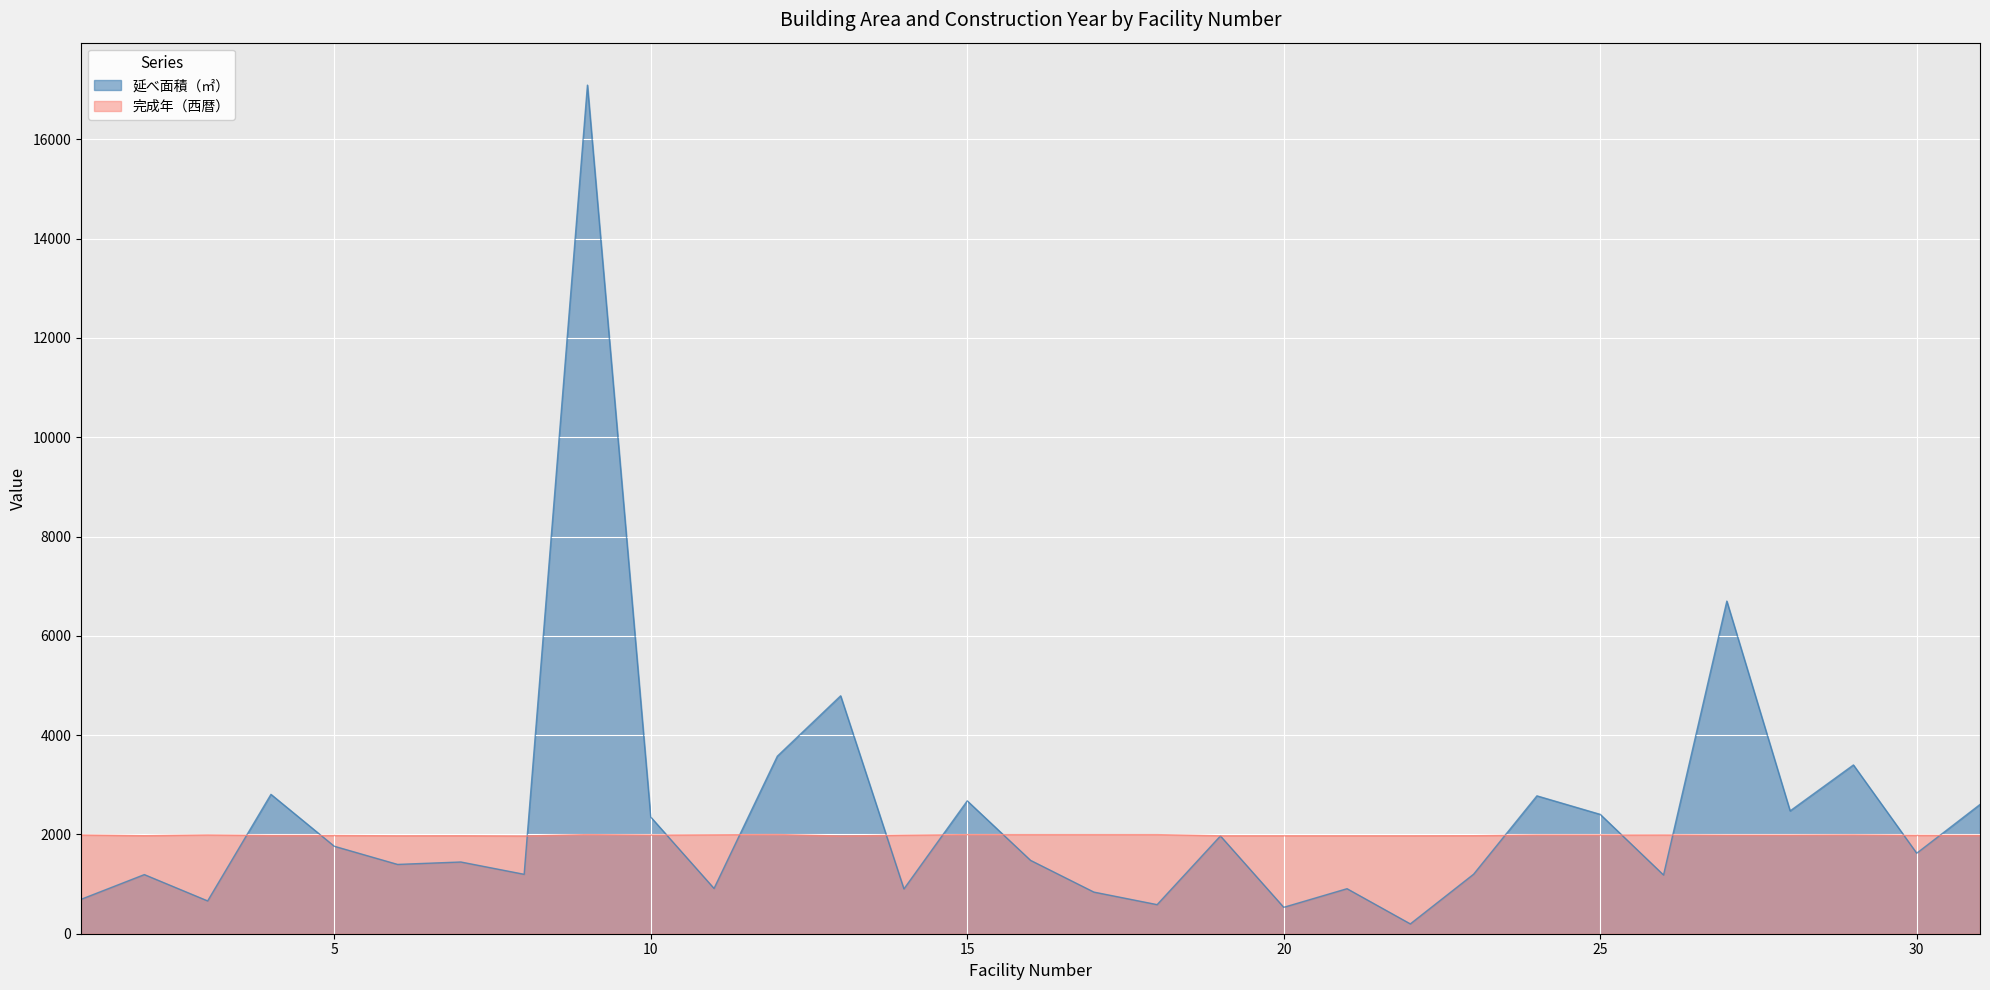

Is the value of 延べ面積（㎡） at 30 greater than the value of 完成年（西暦） at 18?

No